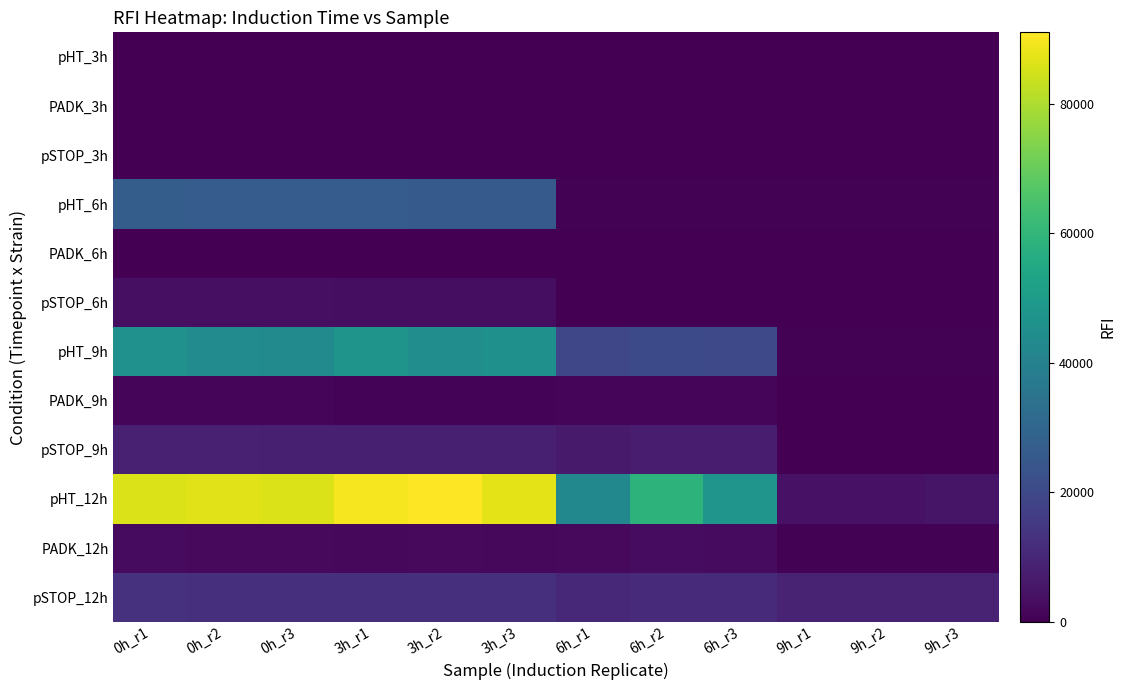

Which category has the lowest value across all series?

3h_r1